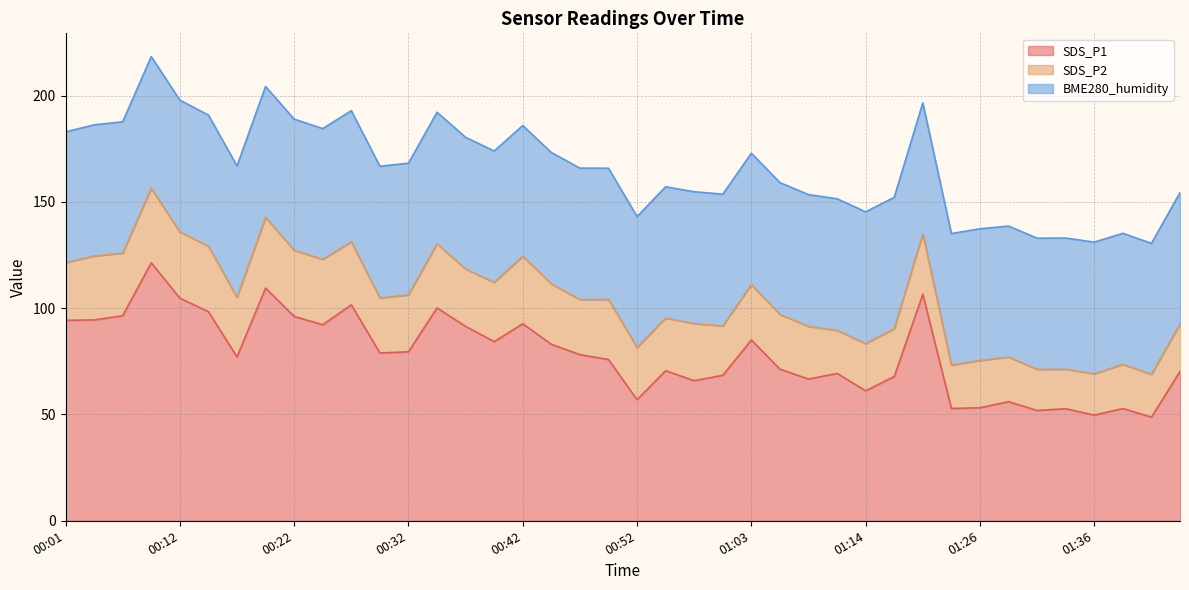

True or false: SDS_P2 has more than 0 points higher than both neighbors.

True